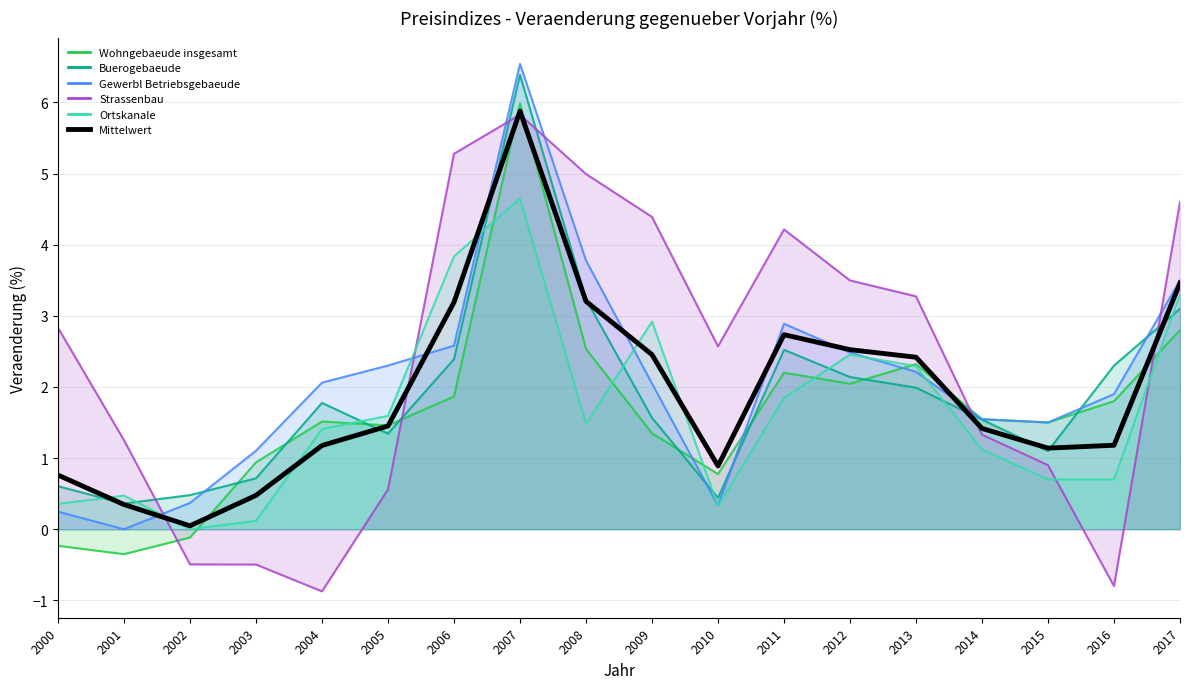

Count the number of values greater than 1.

13